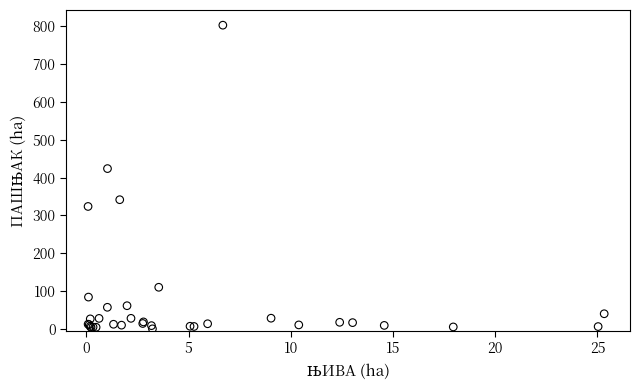

What Y value in the scatter plot is closest to 401?

423.7